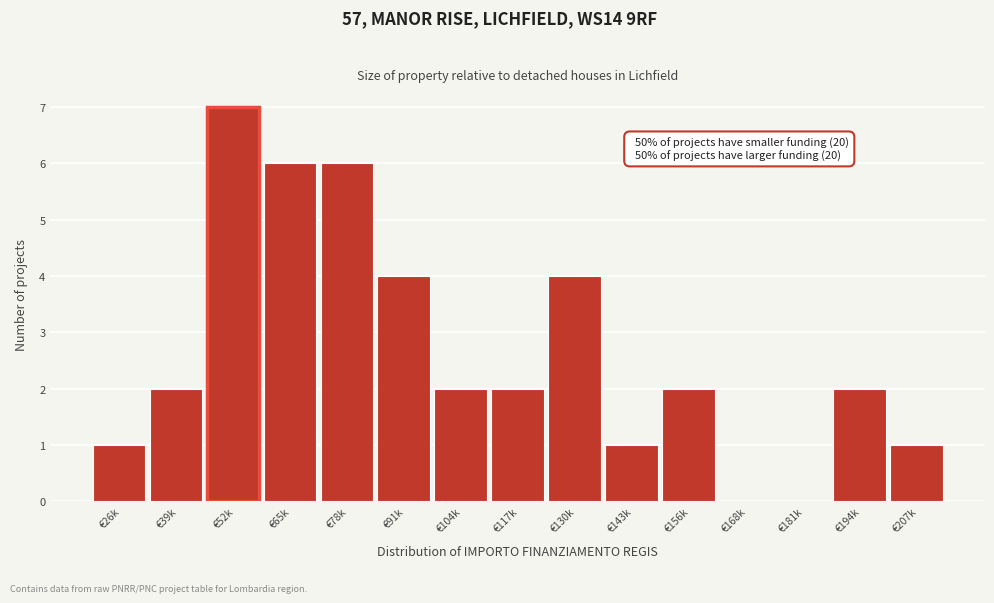

Reading right to left, extract all data points from this chart.

€207k=1	€194k=2	€181k=0	€168k=0	€156k=2	€143k=1	€130k=4	€117k=2	€104k=2	€91k=4	€78k=6	€65k=6	€52k=7	€39k=2	€26k=1